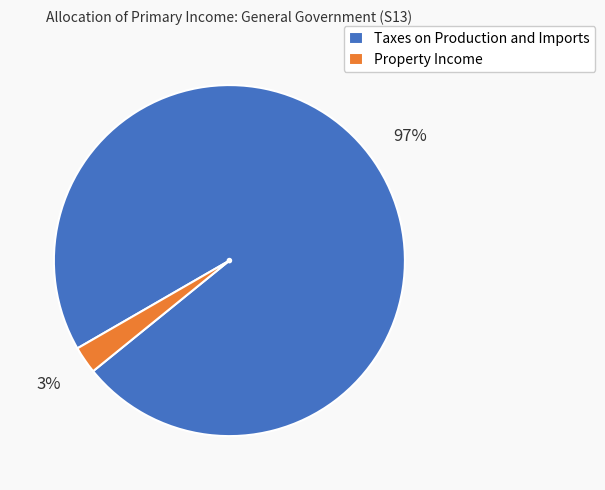

Is the sum of Taxes on Production and Imports and Property Income greater than half?

Yes